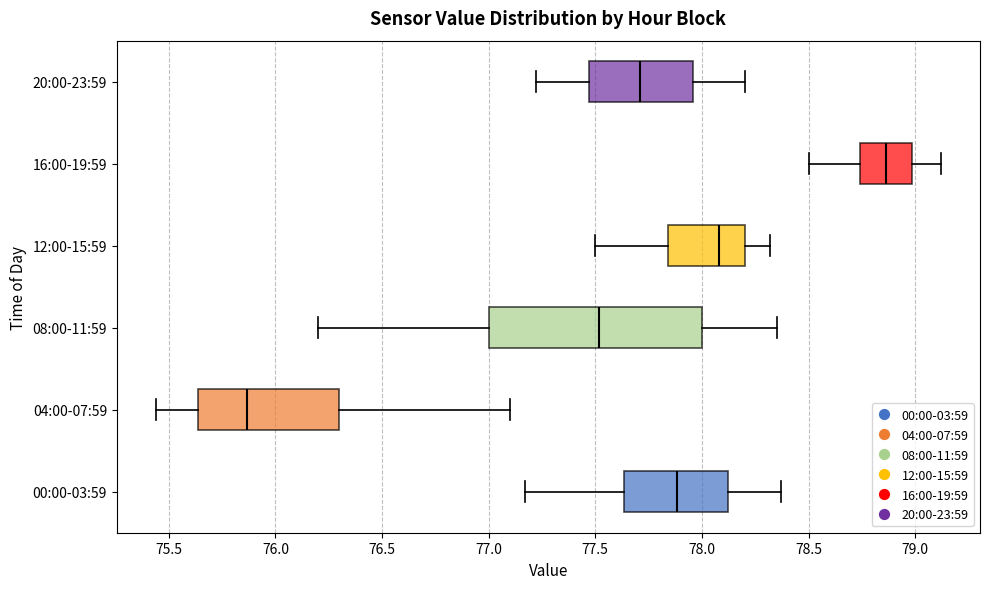

Which box is the widest, from its left edge to its right edge?

08:00-11:59